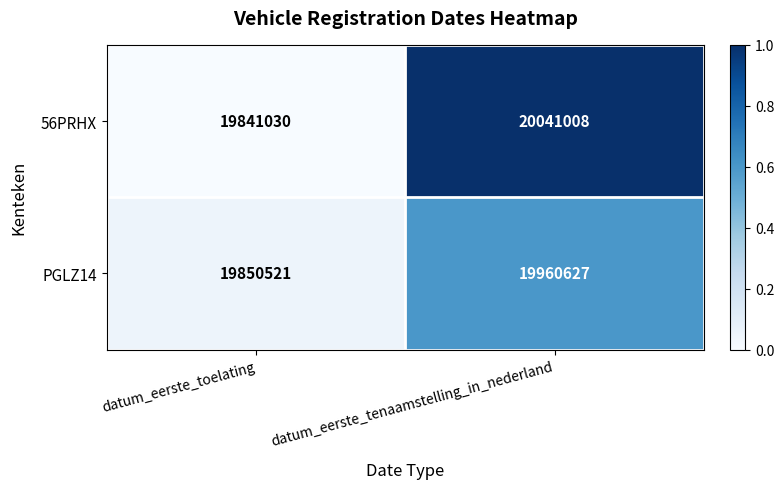

Rank the series by their average value, from lowest to highest.

PGLZ14, 56PRHX